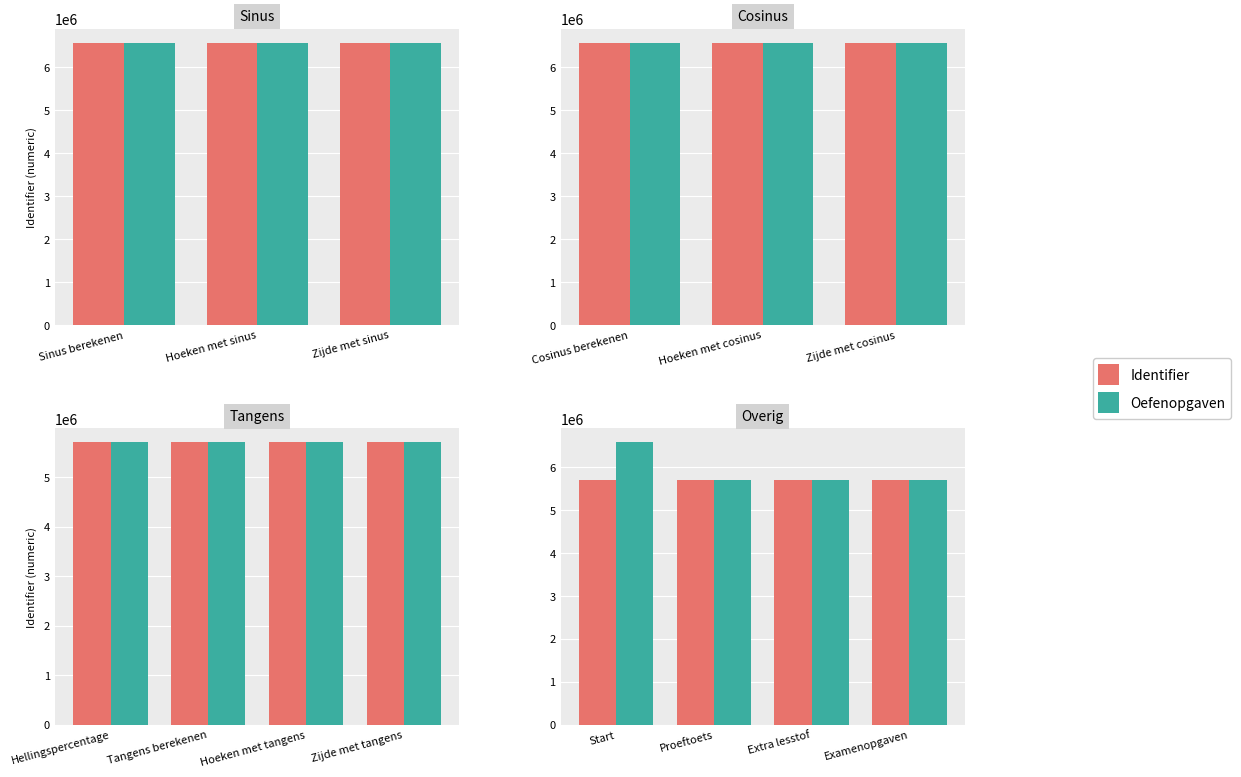

Are the bars horizontal?

No